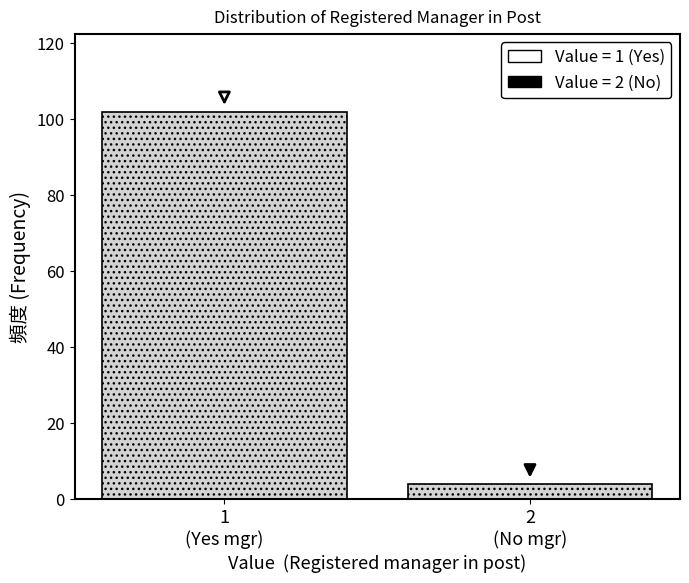

Reading left to right, transcribe all the data shown in this chart.

102	4